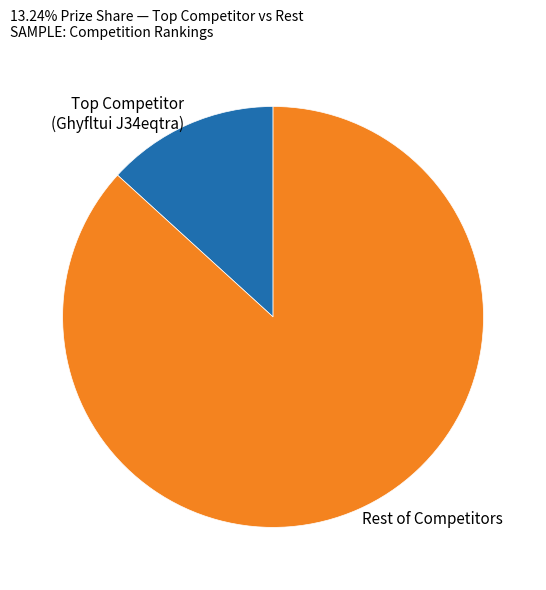

True or false: Rest of Competitors accounts for 78% of the total.

False